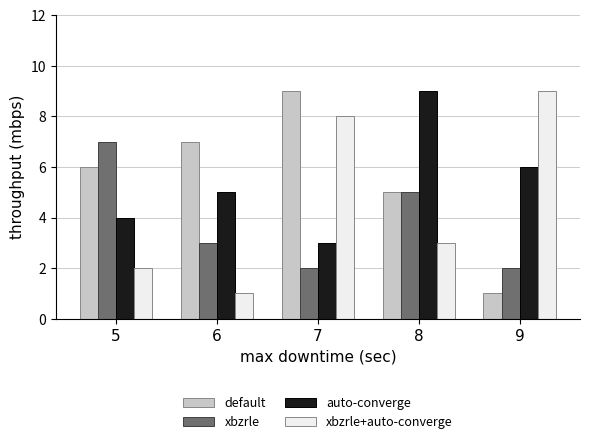

Is it true that xbzrle equals 5 at 6?

False